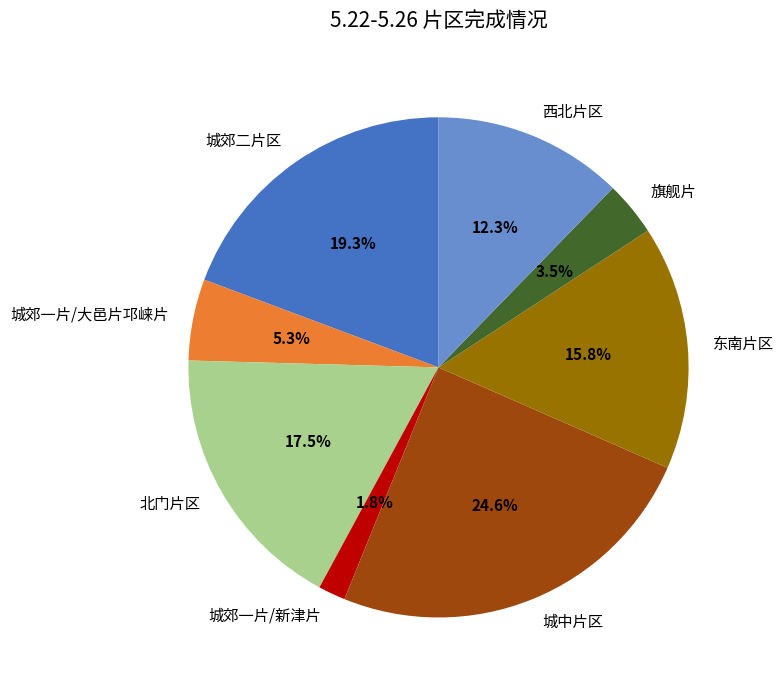

The 北门片区 slice represents 26% of the pie. True or false?

False